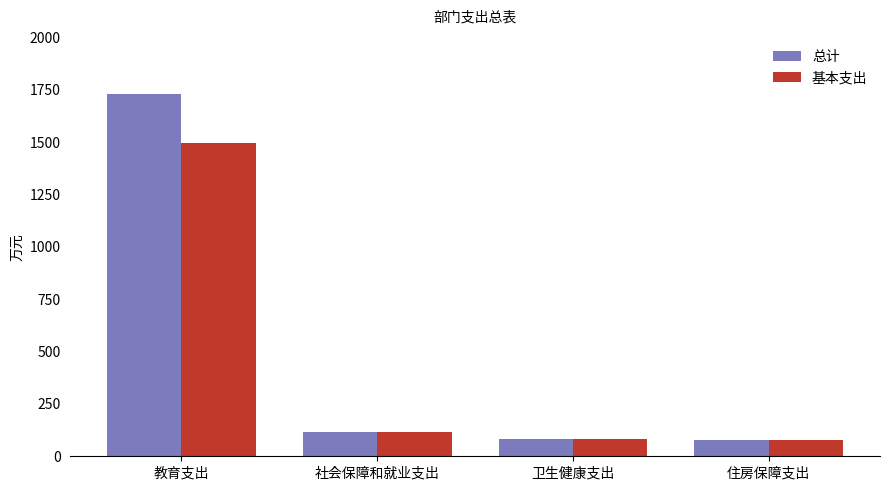

What is the label of the 1st bar from the left?

教育支出